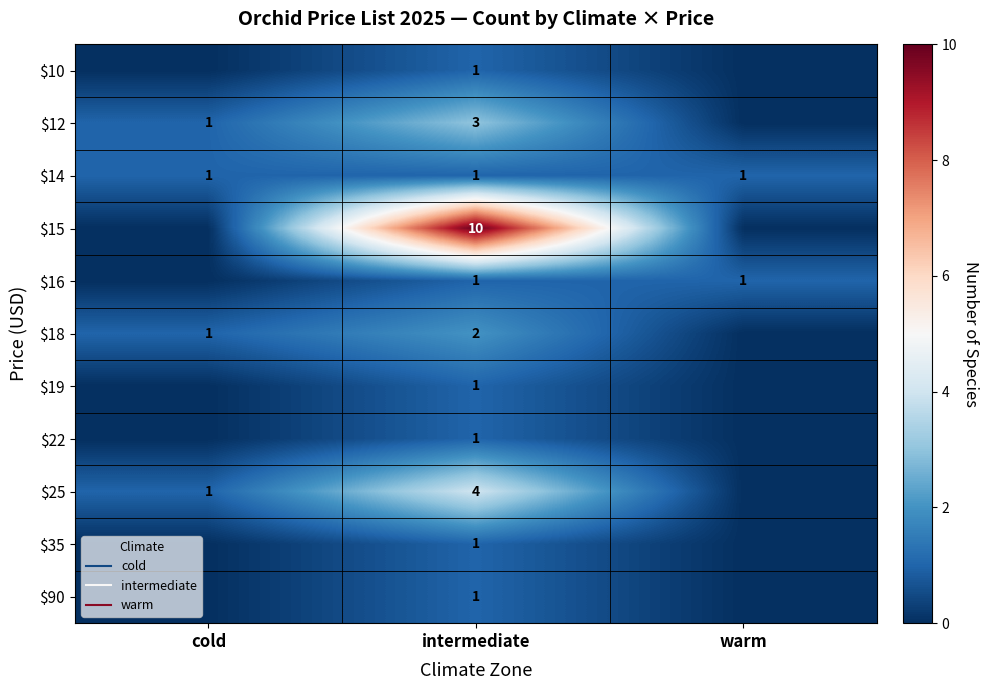

True or false: $12 has a value of 0 at warm.

True